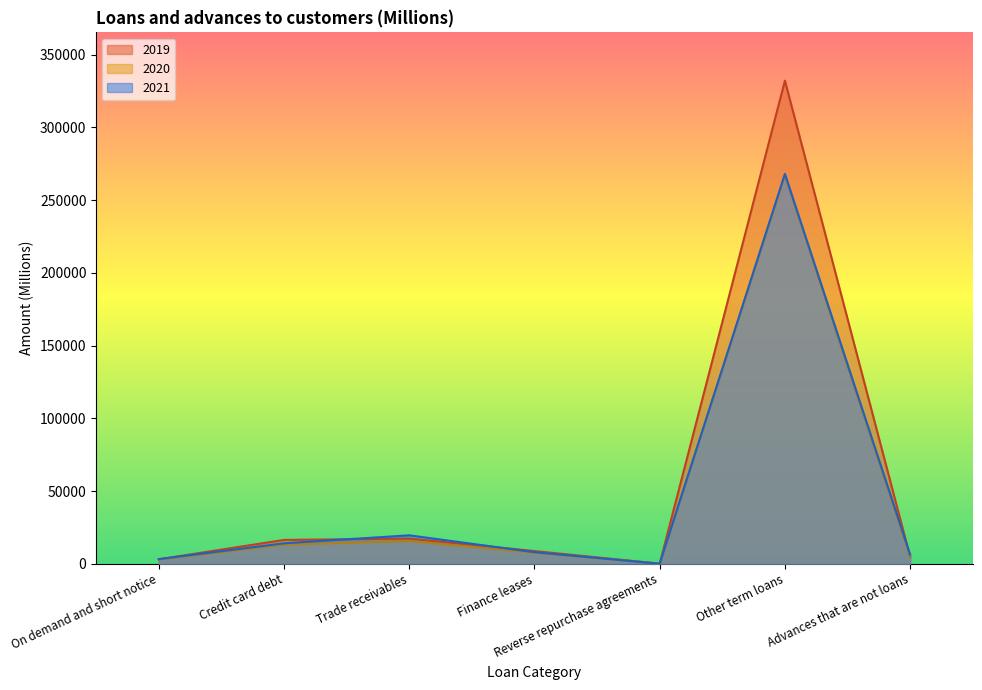

In 2020, how many points are higher than both neighbors (excluding endpoints)?

2